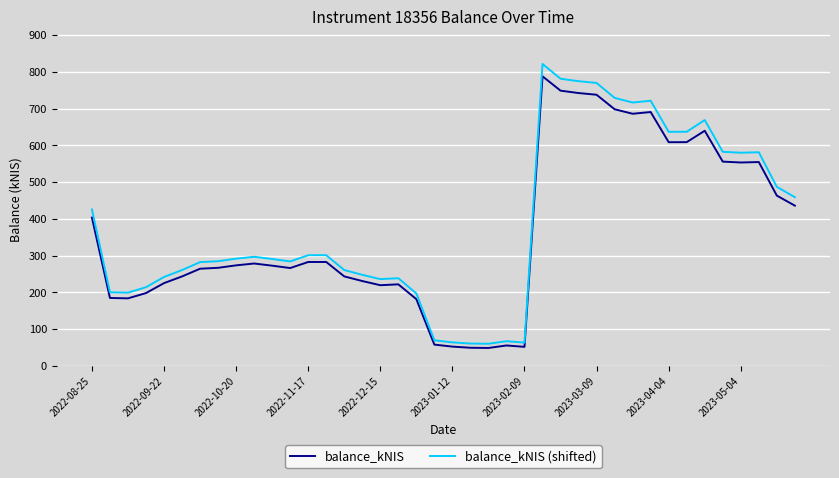

Which series has the largest range (max minus min)?

balance_kNIS (shifted)